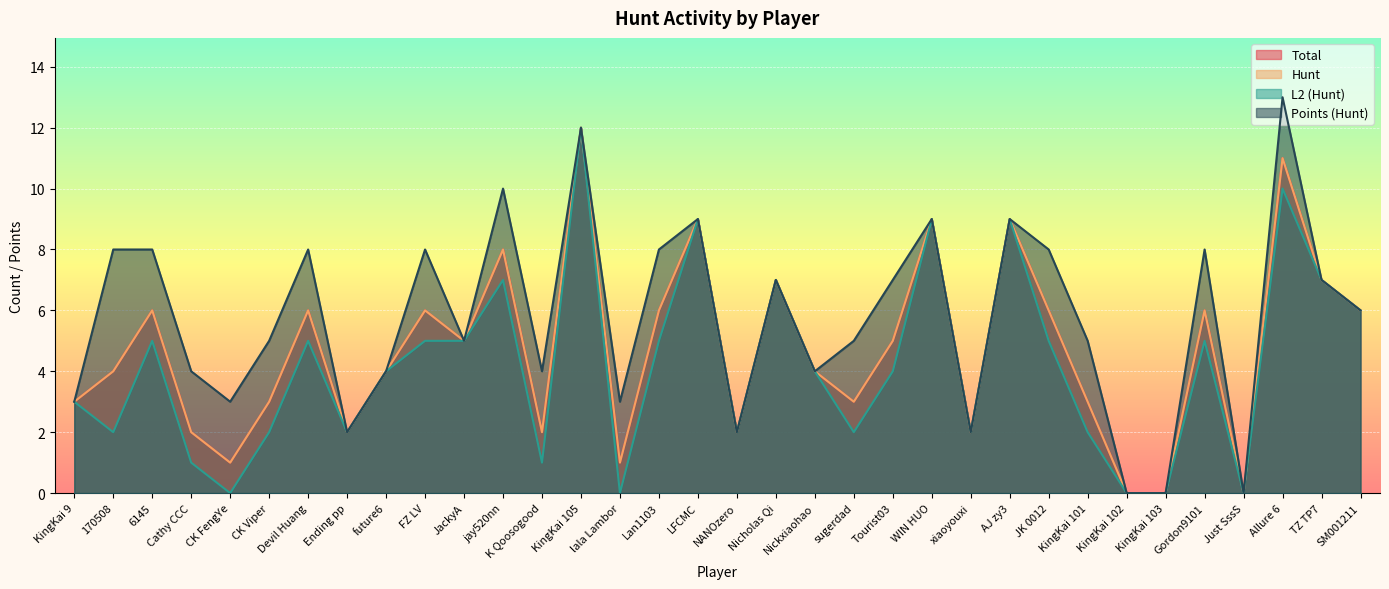

At LFCMC, list the series in order from smallest to largest.

Total, Hunt, L2 (Hunt), Points (Hunt)